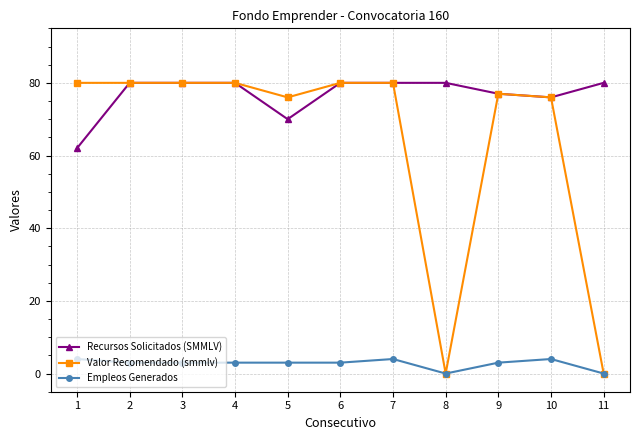

What is the difference between the highest and lowest values at 1?

76